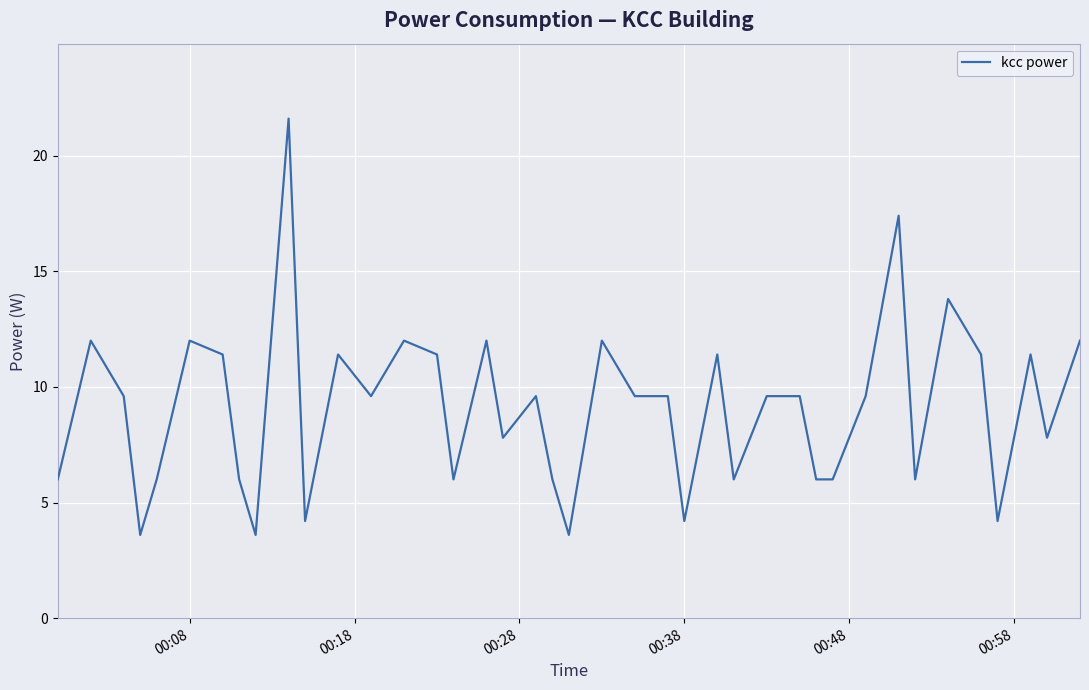

What is the greatest value displayed?

21.6